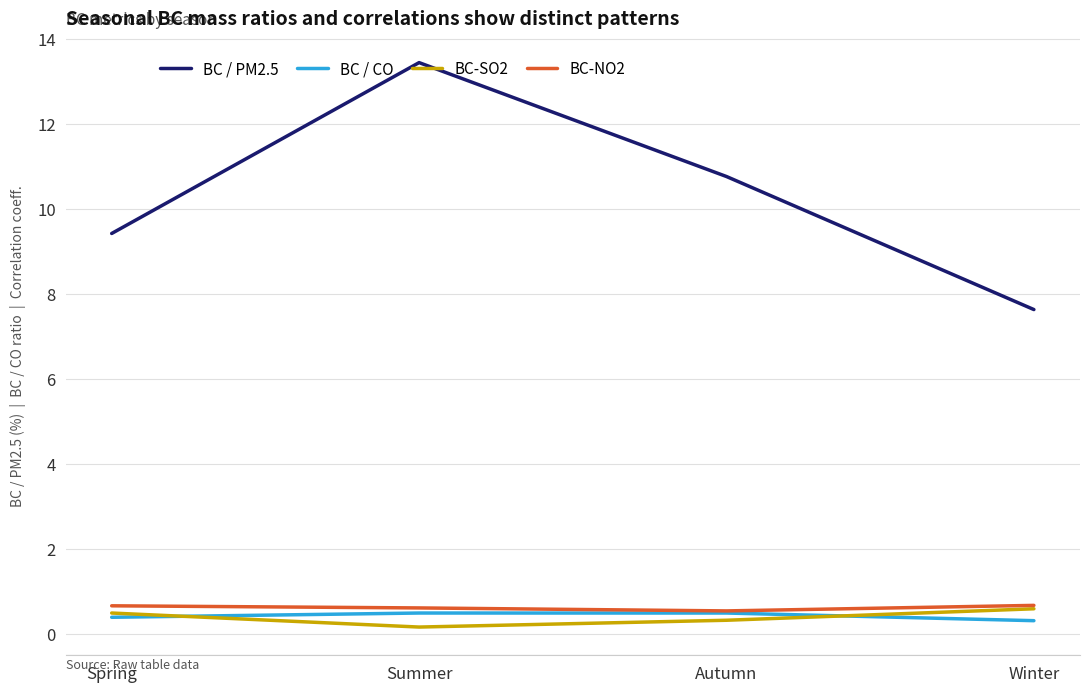

Which category has the lowest value across all series?

Summer